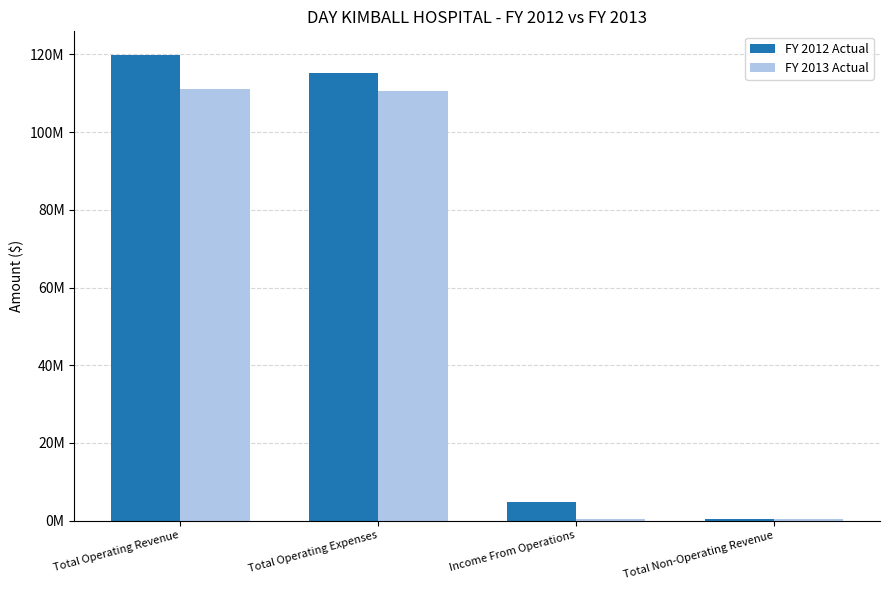

Which series has the largest total across all categories?

FY 2012 Actual